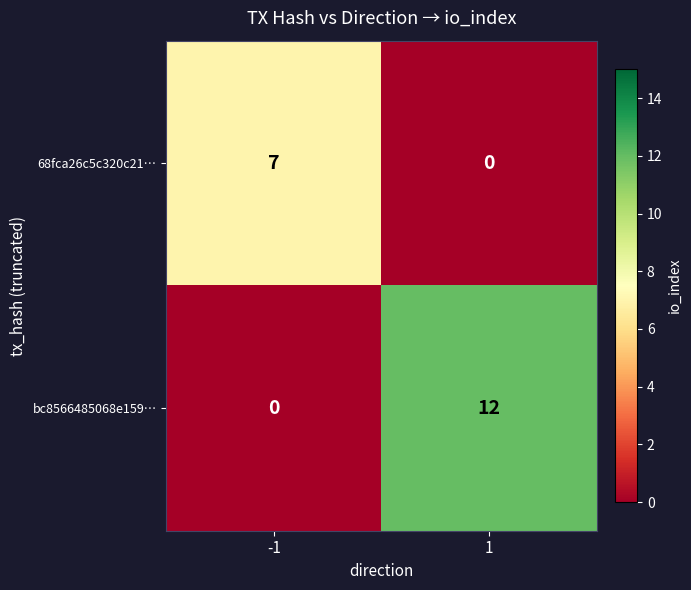

Reading left to right, extract all data points from this chart.

68fca26c5c320c21…: -1=7	1=0
bc8566485068e159…: -1=0	1=12